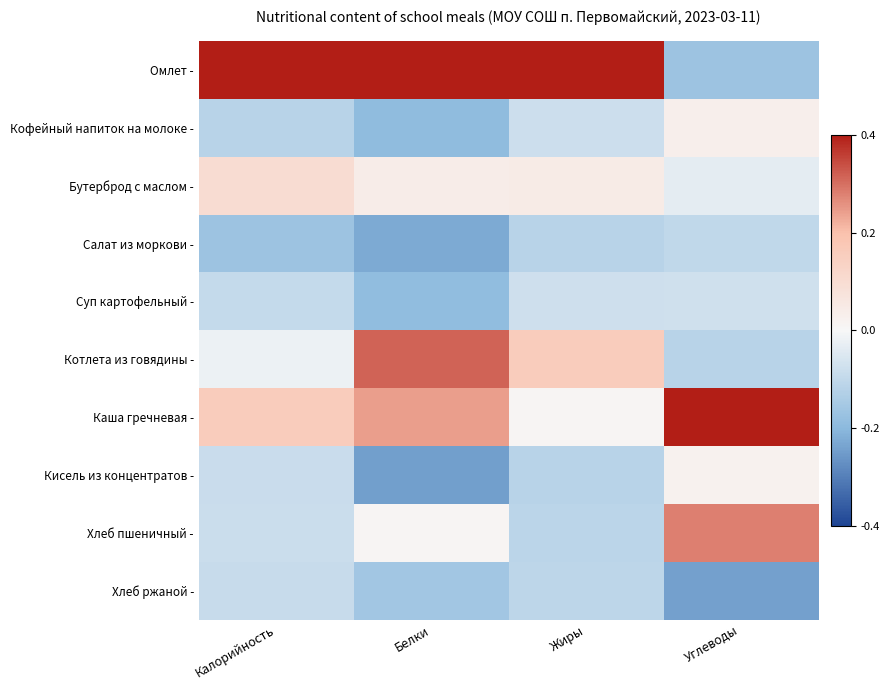

At which category is the sum across all series the highest?

Углеводы